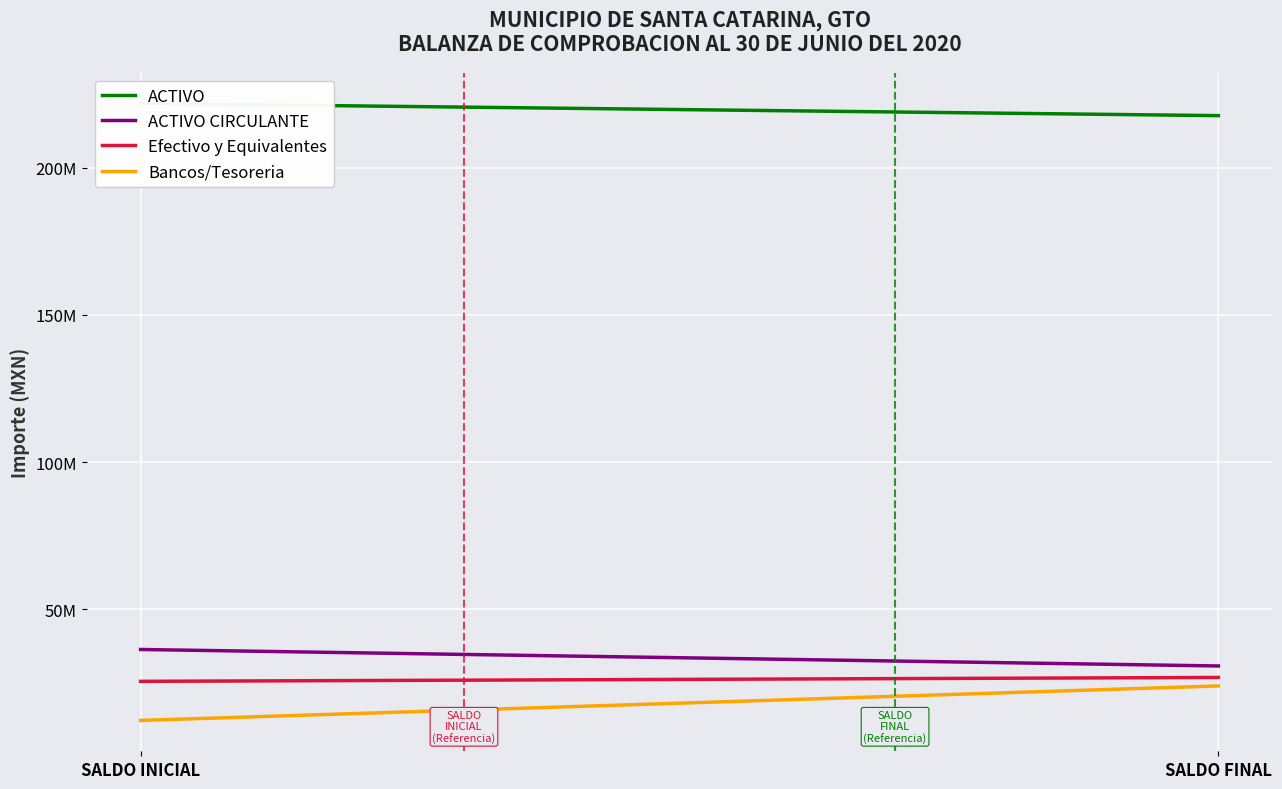

Is it true that Efectivo y Equivalentes equals 25534178.7 at SALDO INICIAL?

True